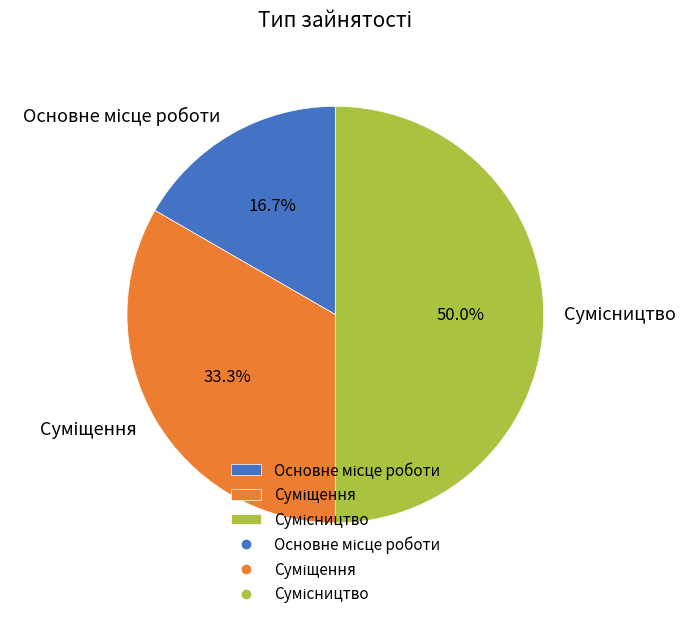

What is the largest slice in the pie chart?

Сумісництво